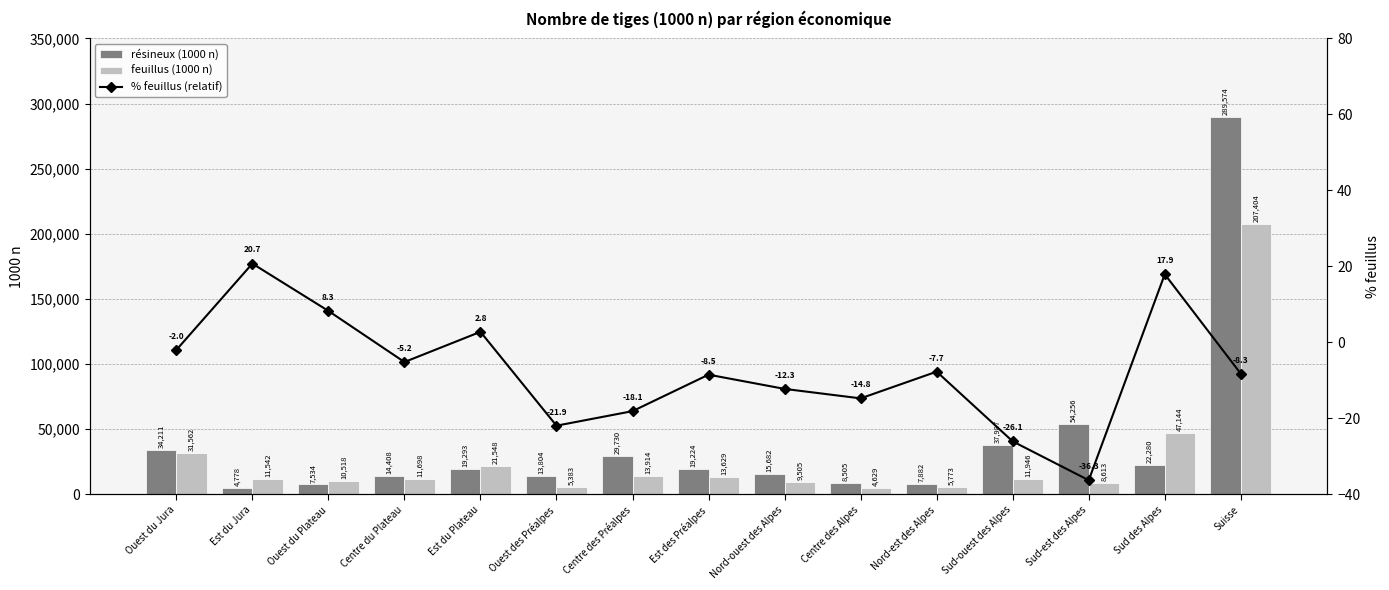

Is it true that % feuillus (relatif) equals 1.1 at Est du Plateau?

False